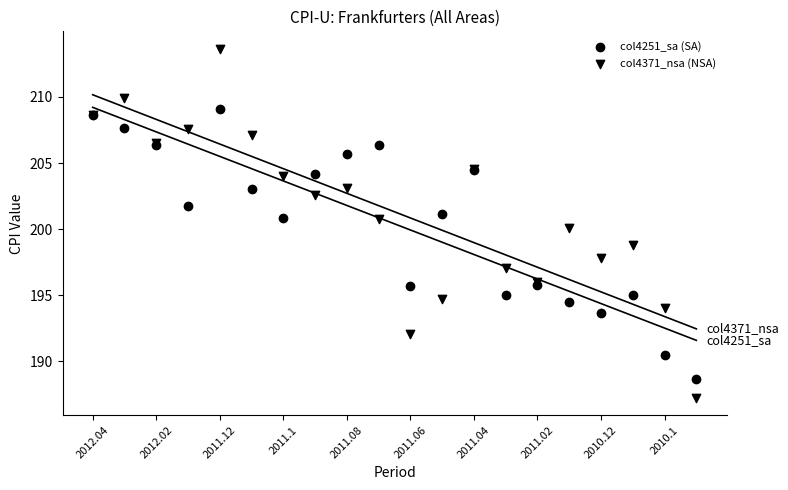

What are all the series names shown in the legend?

col4251_sa (SA), col4371_nsa (NSA)